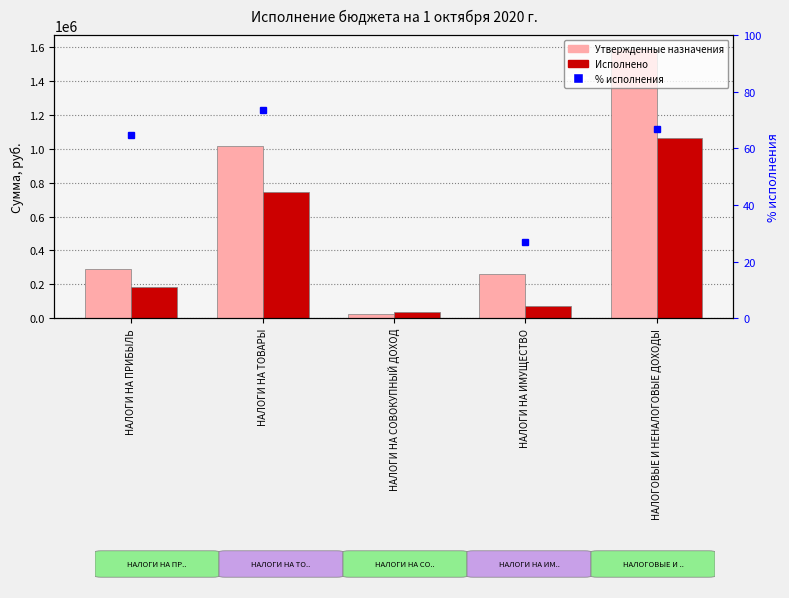

What is the sum of the % исполнения values at НАЛОГИ НА СОВОКУПНЫЙ ДОХОД and НАЛОГИ НА ИМУЩЕСТВО?

182.0